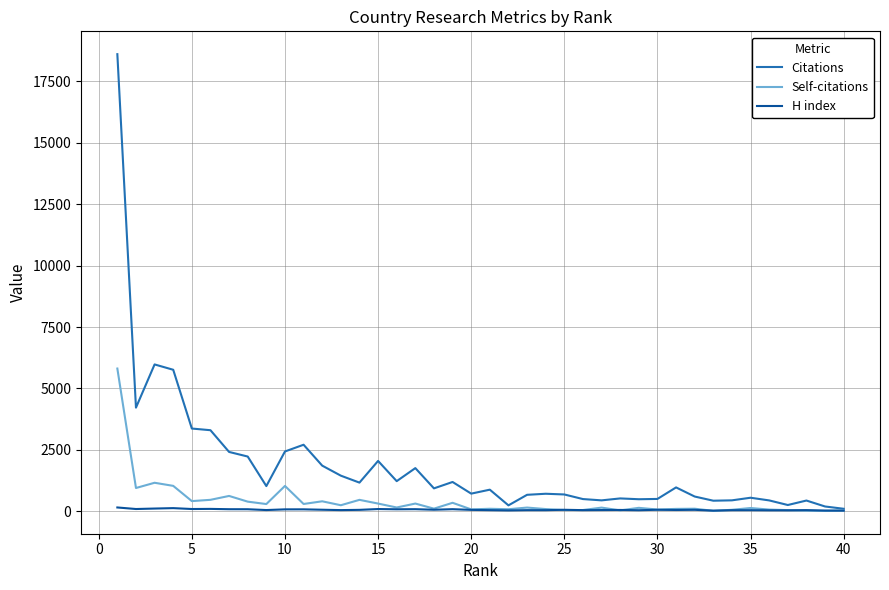

Rank the series by their maximum value, from lowest to highest.

H index, Self-citations, Citations